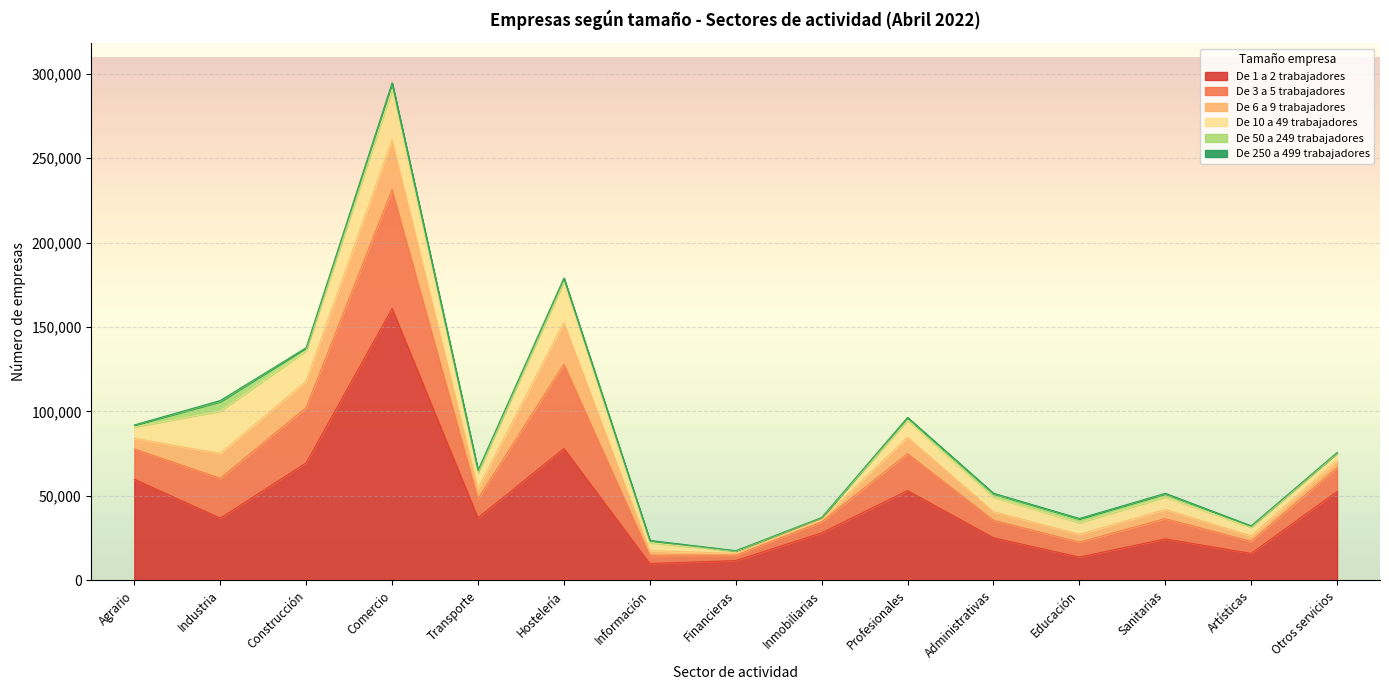

At which category is the sum across all series the highest?

Comercio